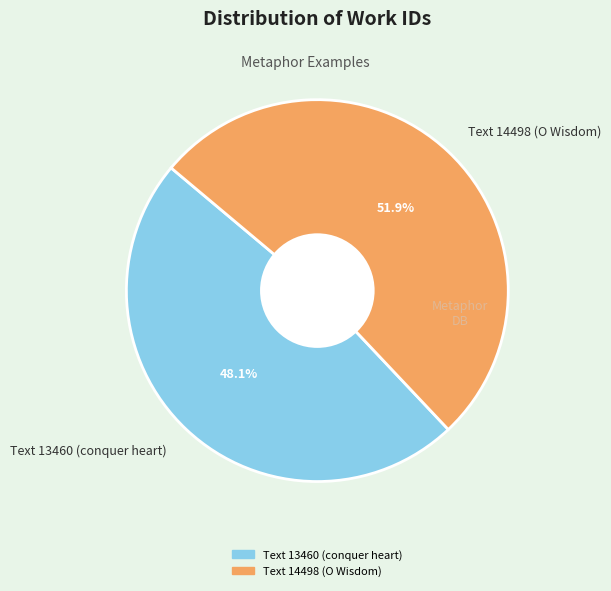

Between Text 14498 (O Wisdom) and Text 13460 (conquer heart), which is larger?

Text 14498 (O Wisdom)